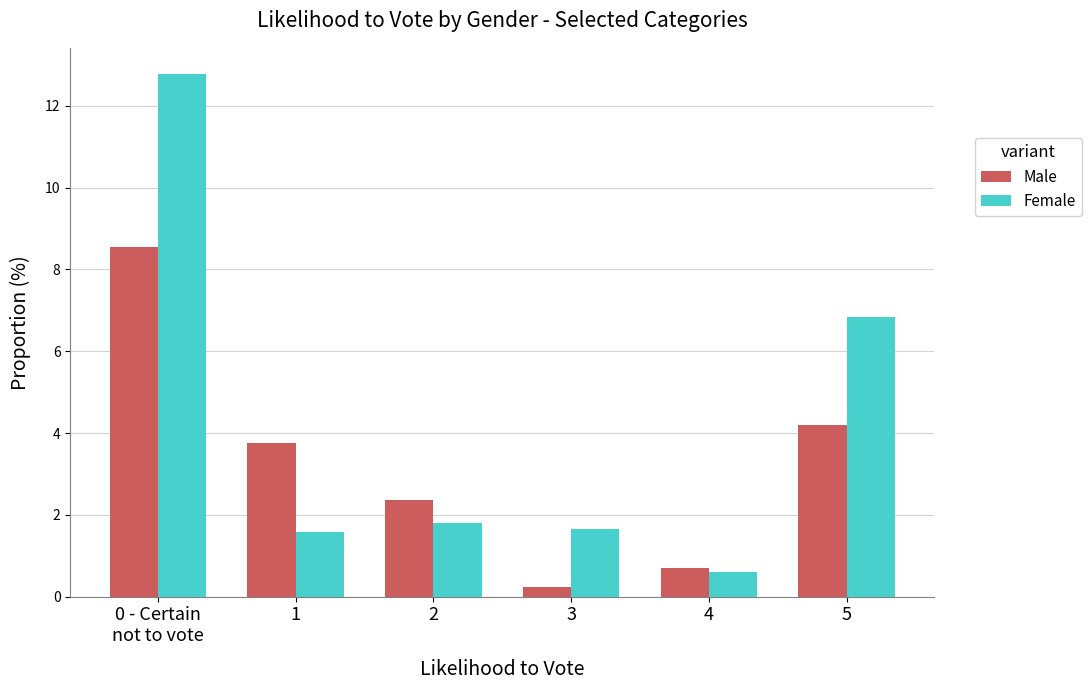

Reading left to right, extract all data points from this chart.

Male: 8.6	3.8	2.4	0.2	0.7	4.2
Female: 12.8	1.6	1.8	1.6	0.6	6.8